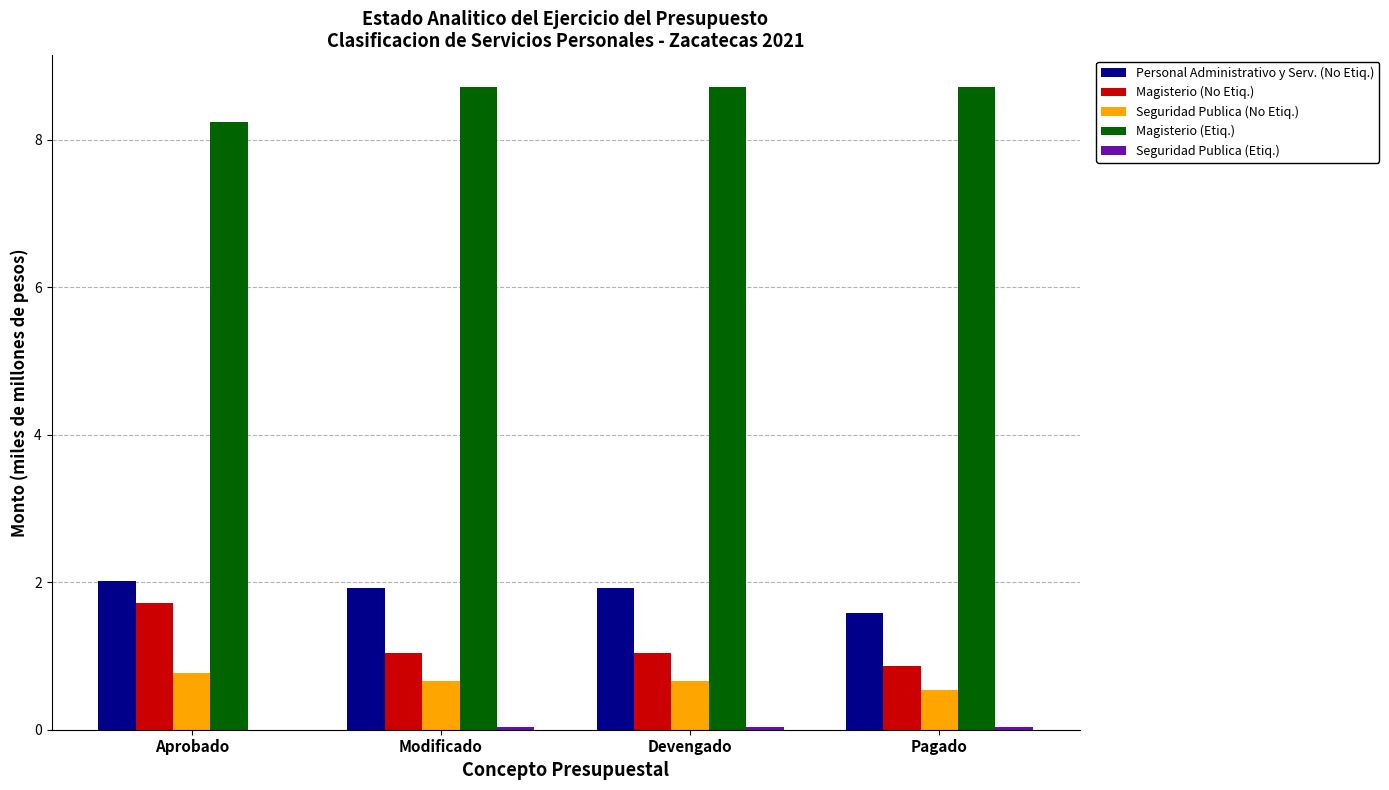

Which series has the largest total across all categories?

Magisterio (Etiq.)